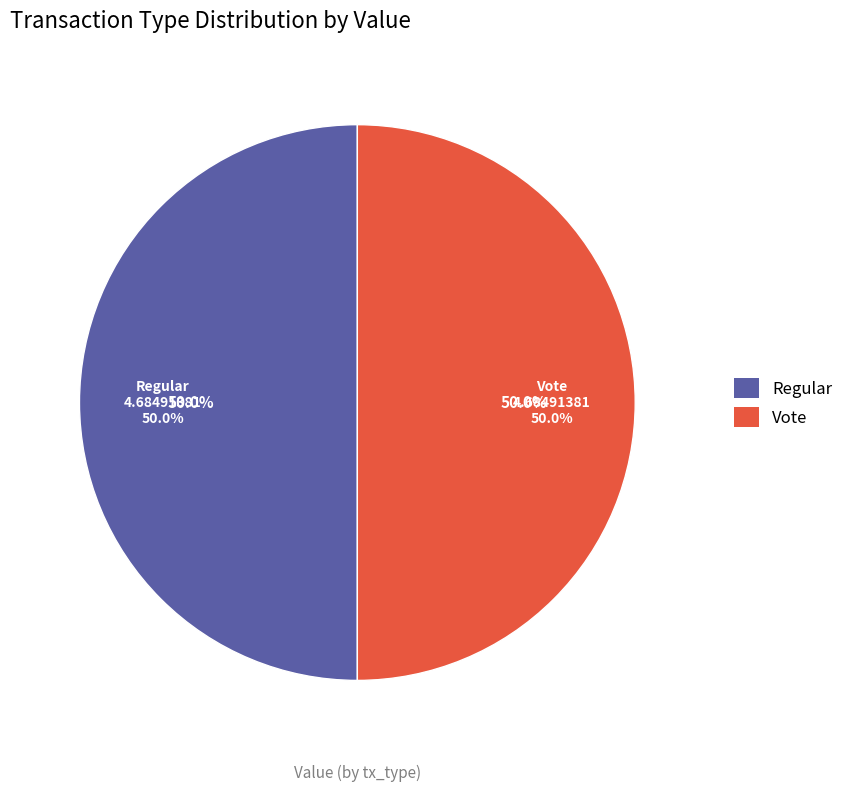

What is the majority slice?

Vote (io_index=3)